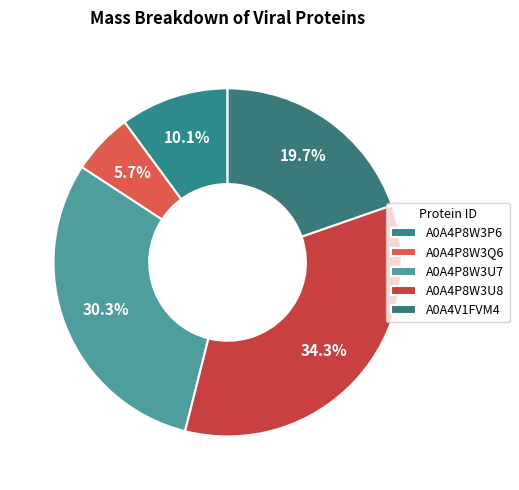

Which category has the smallest portion of the pie?

A0A4P8W3Q6